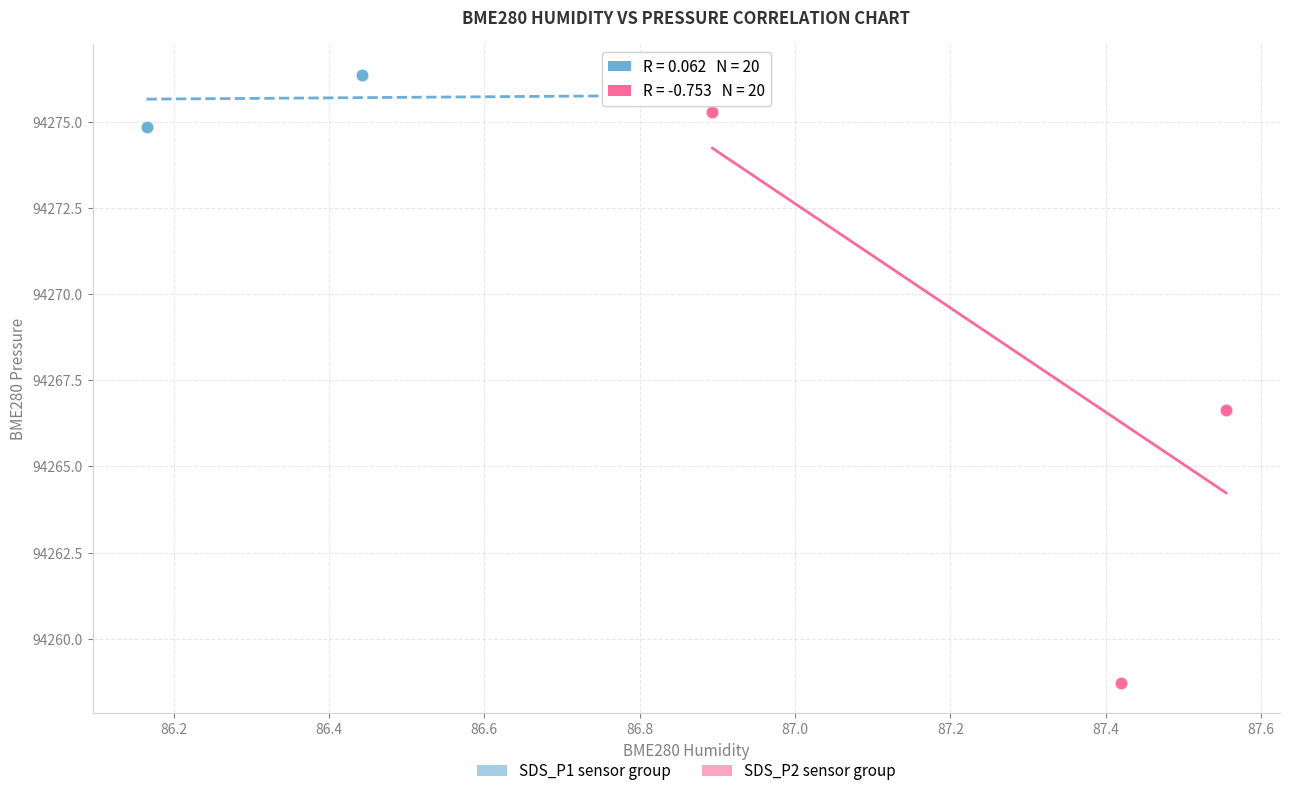

Which series contains the highest Y value?

SDS_P1 sensor group